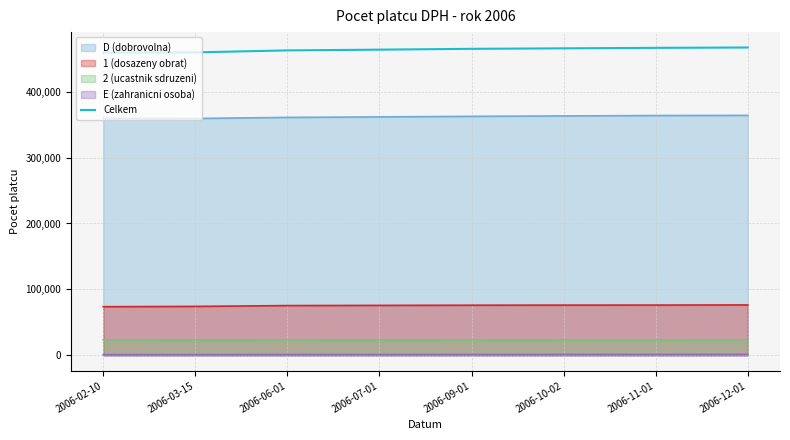

Which category has the highest value across all series?

2006-12-01